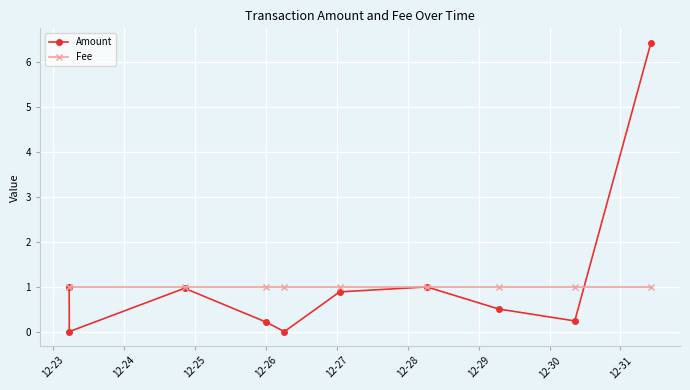

Reading right to left, list all the values displayed in this chart.

Amount: 6.4	0.2	0.5	1.0	0.9	0.0	0.2	1.0	0.0	1.0
Fee: 1.0	1.0	1.0	1.0	1.0	1.0	1.0	1.0	1.0	1.0